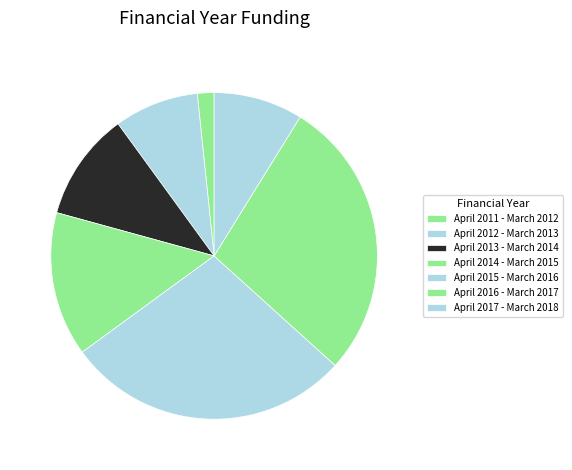

How many slices are in this pie chart?

7